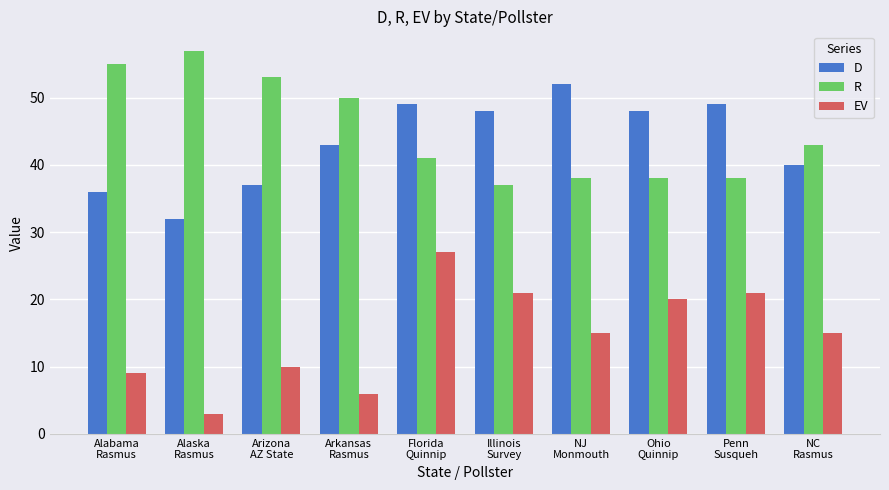

What is the label of the 6th bar from the left?

Illinois
Survey